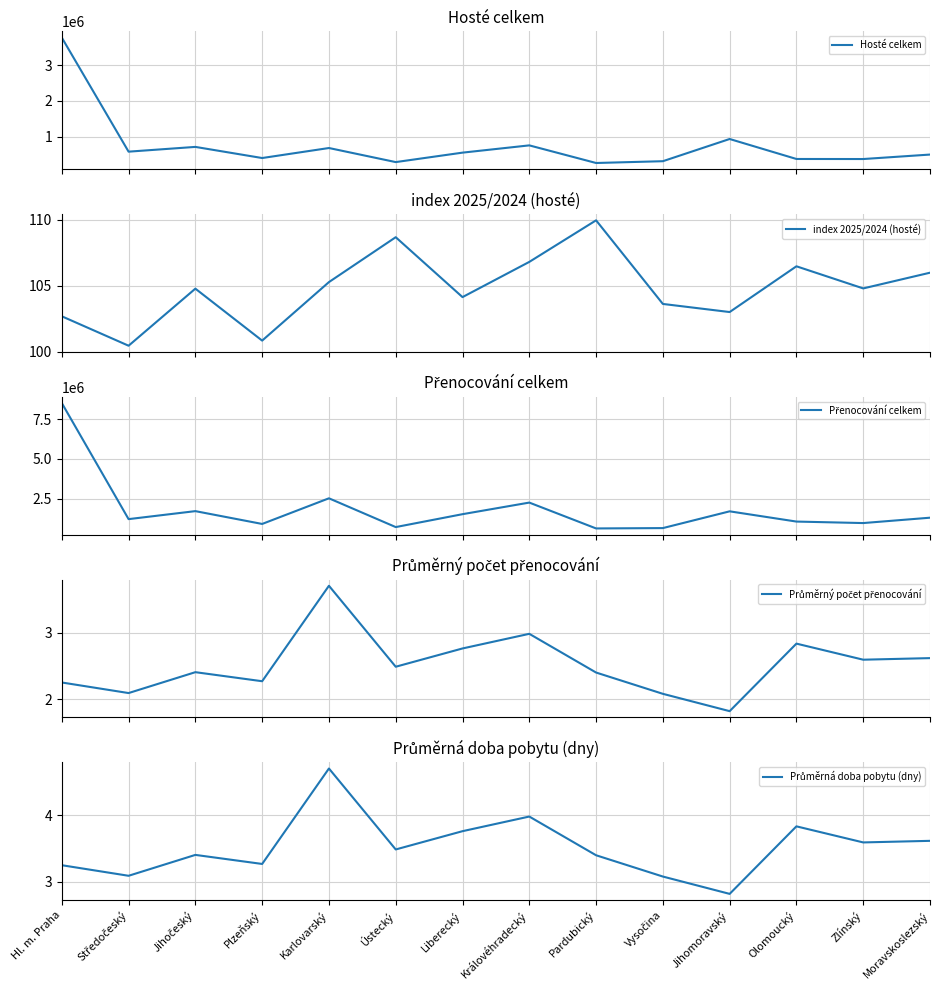

Rank the categories by Průměrný počet přenocování value from lowest to highest.

Jihomoravský, Vysočina, Středočeský, Hl. m. Praha, Plzeňský, Pardubický, Jihočeský, Ústecký, Zlínský, Moravskoslezský, Liberecký, Olomoucký, Královéhradecký, Karlovarský